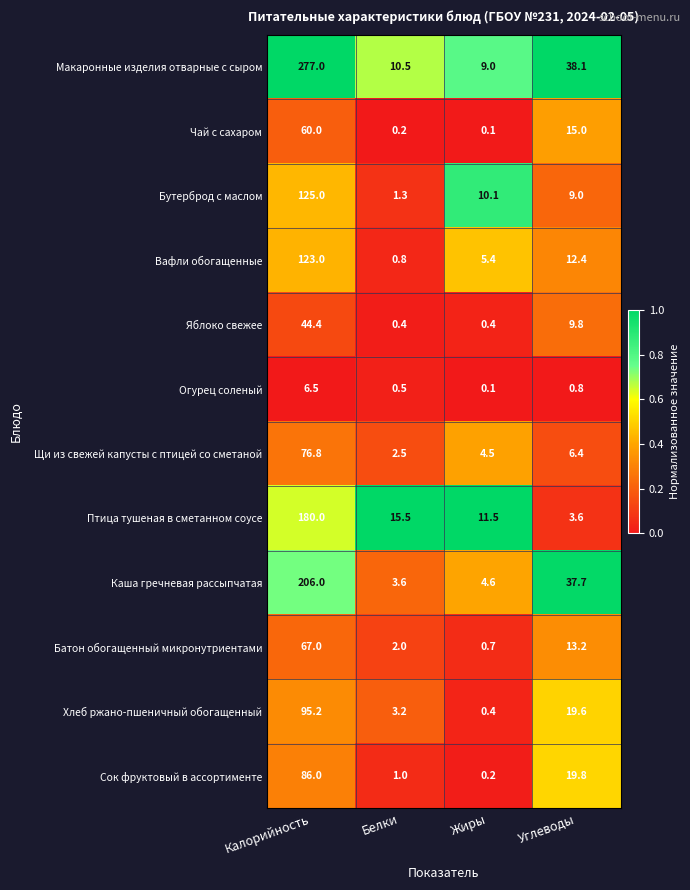

Is the value of Яблоко свежее at Углеводы greater than the value of Бутерброд с маслом at Калорийность?

No